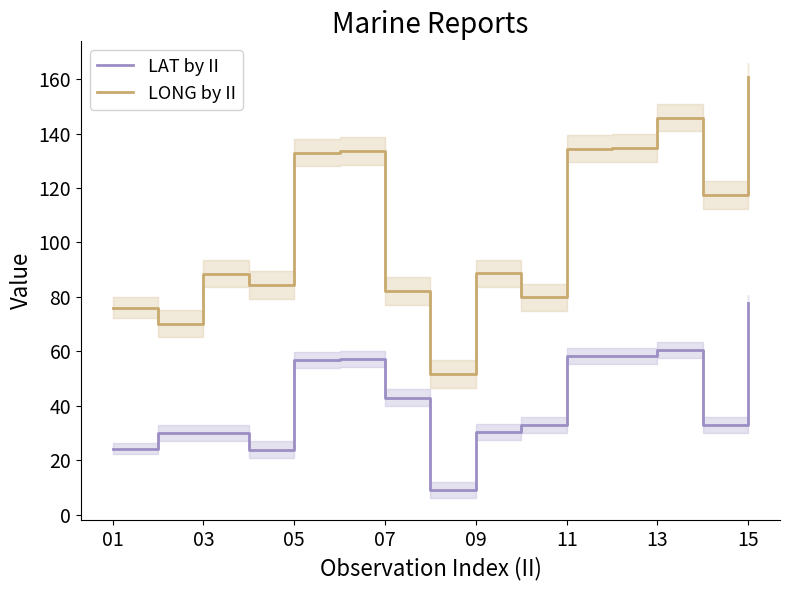

Is the value of LONG by II at 11 greater than the value of LAT by II at 11?

Yes